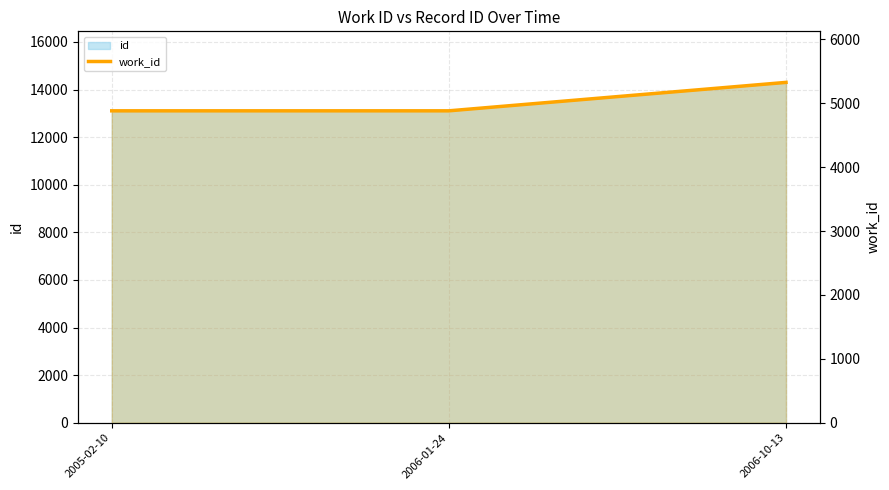

Reading left to right, what are all the values shown in this chart?

2005-02-10=4881	2006-01-24=4881	2006-10-13=5326